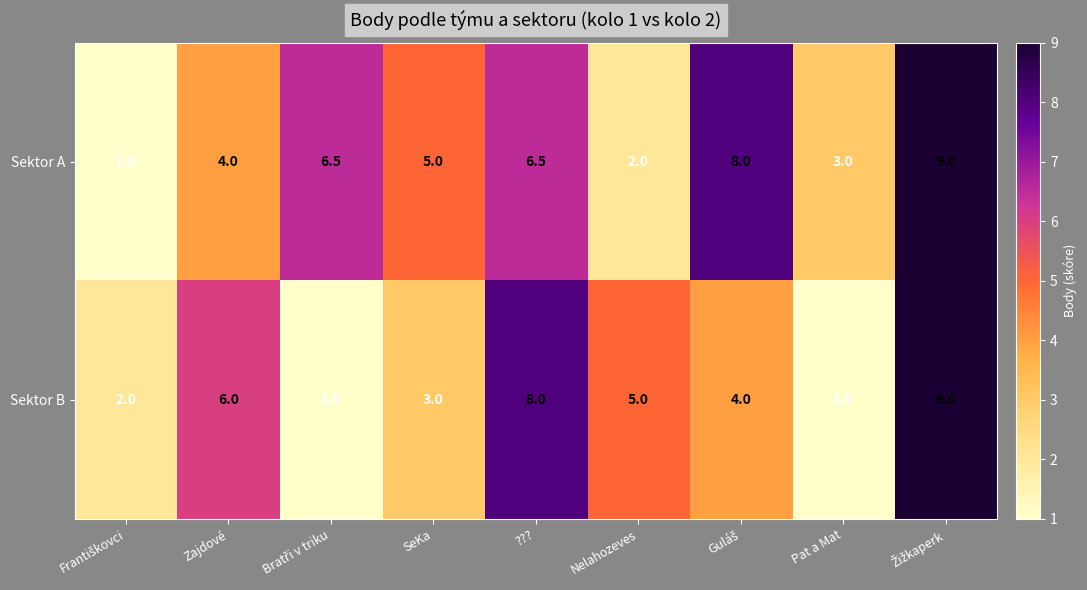

Reading left to right, extract all data points from this chart.

Sektor A: 1.0	4.0	6.5	5.0	6.5	2.0	8.0	3.0	9.0
Sektor B: 2.0	6.0	1.0	3.0	8.0	5.0	4.0	1.0	9.0